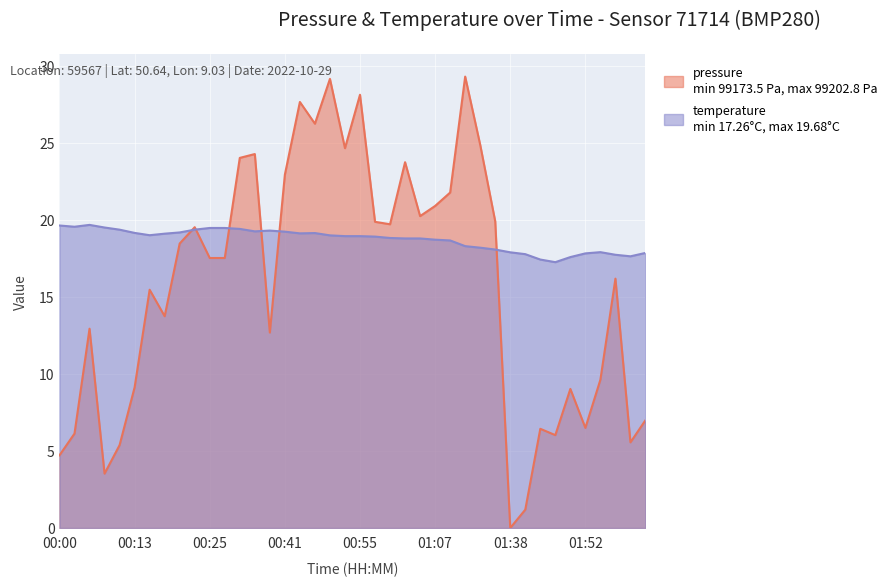

After their last crossing, which series has the higher values: temperature or pressure?

temperature